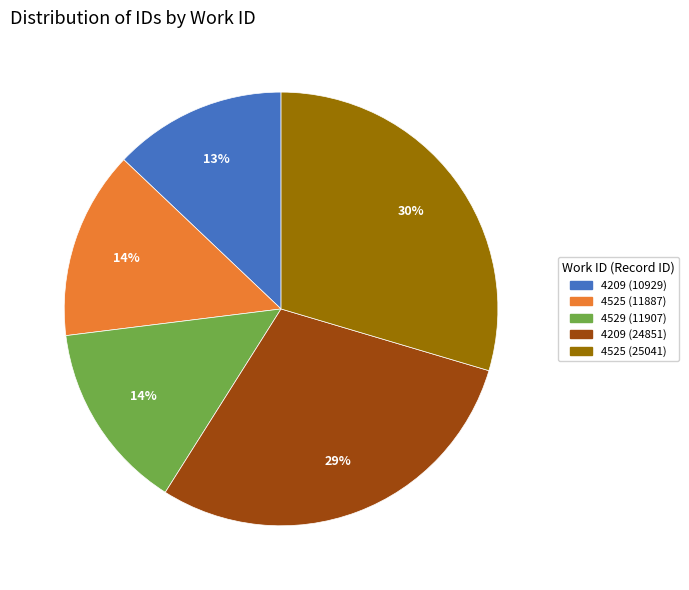

Which has a higher value, 4209 (10929) or 4525 (25041)?

4525 (25041)